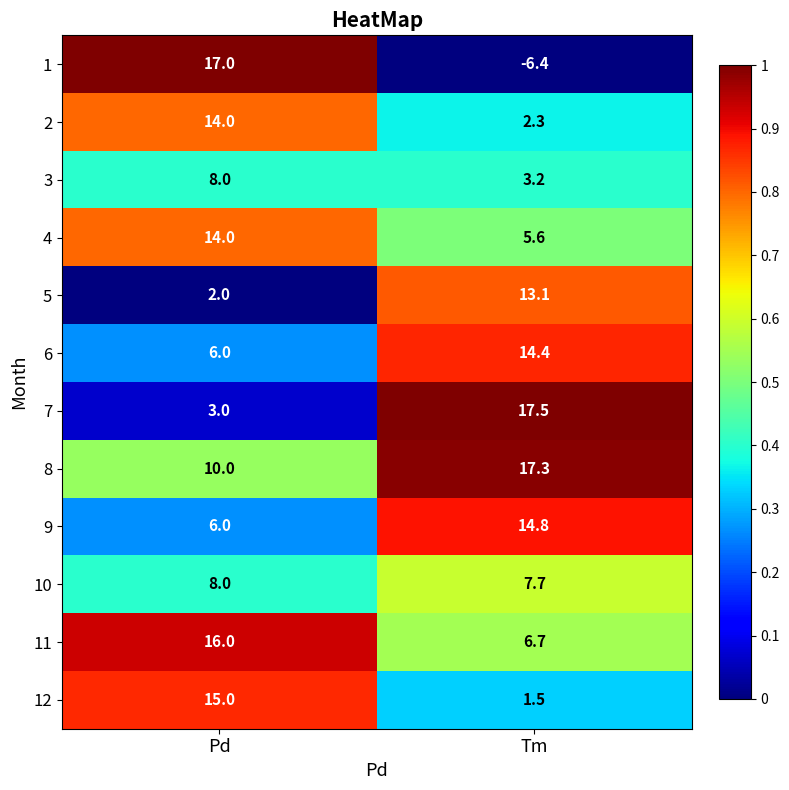

Between Pd and Tm, which series saw the biggest shift?

1